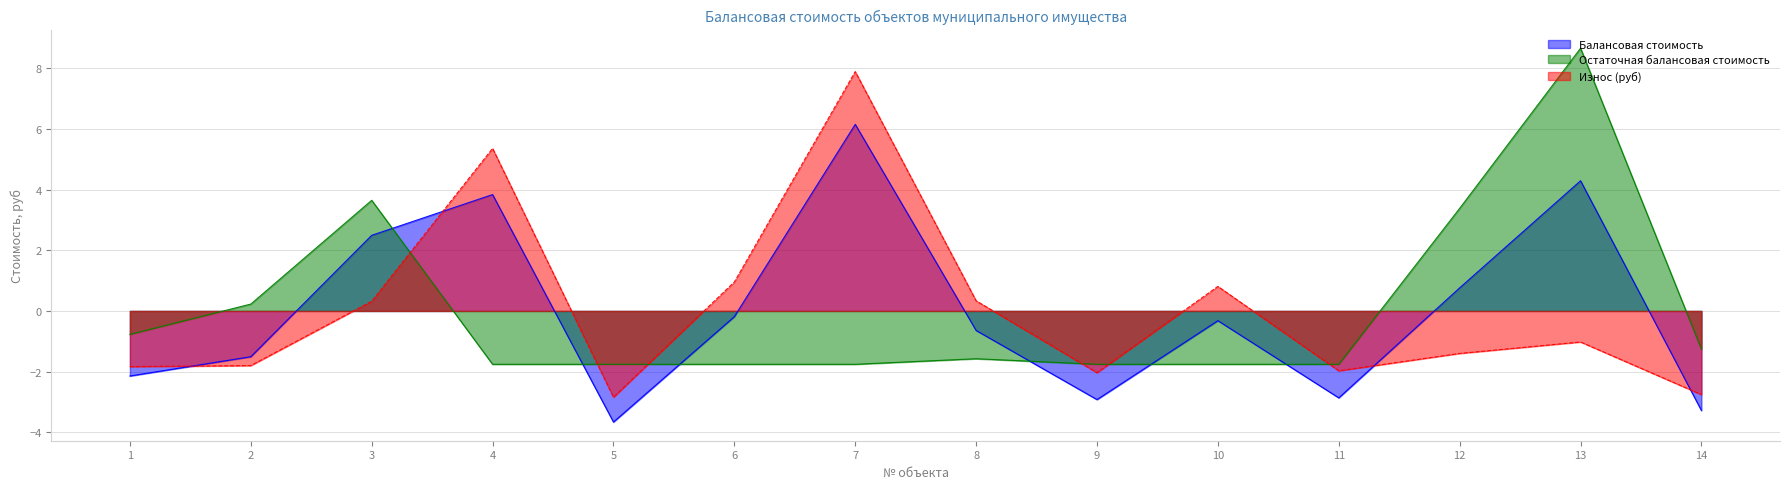

Is it true that Износ (руб) equals 0.5 at 3?

False